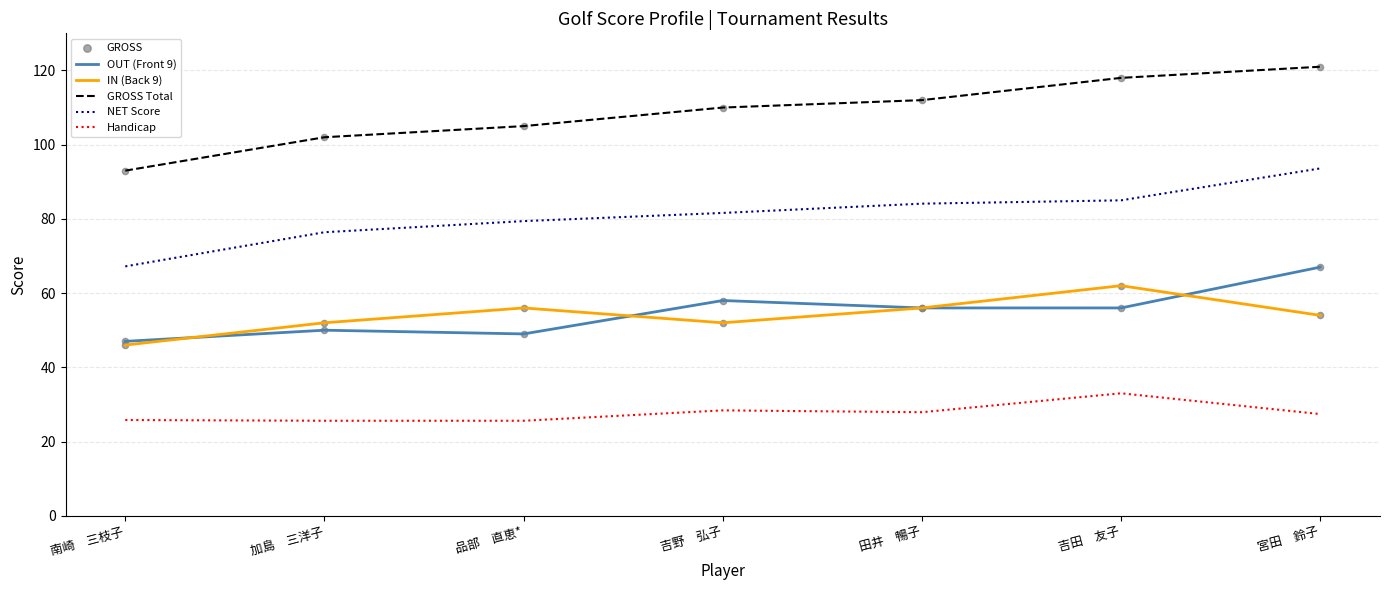

Which series changed the most between 南崎　三枝子 and 品部　直恵*?

NET Score